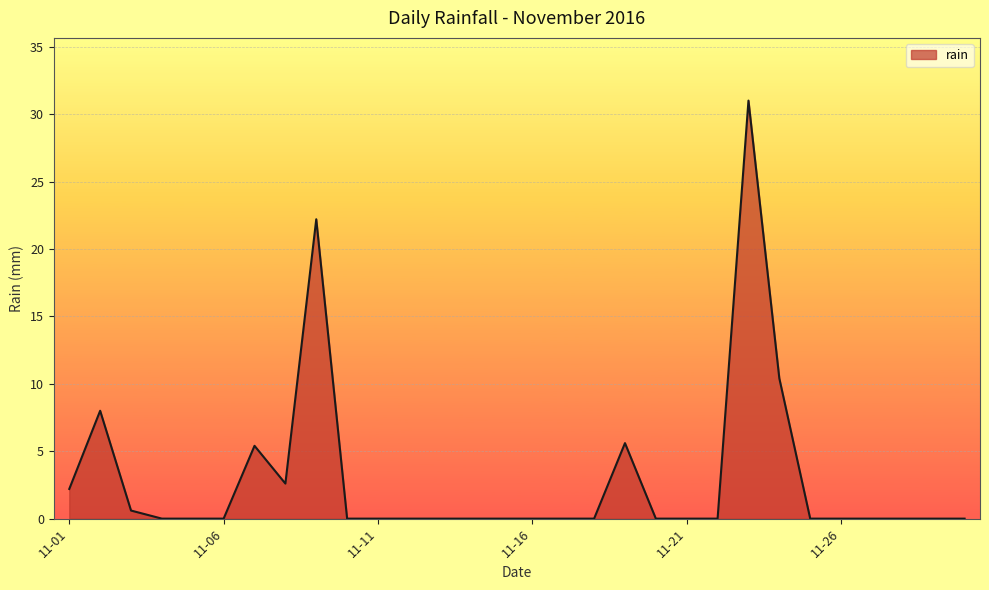

What is the difference between the maximum and minimum values?

31.0